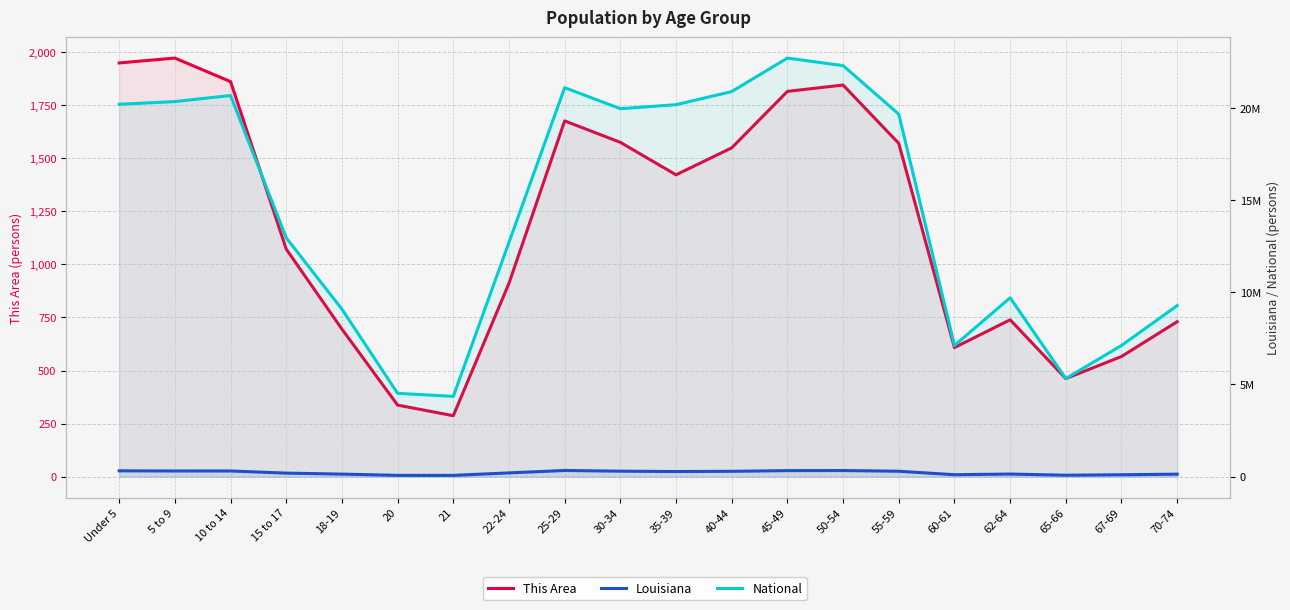

The National series shows 7115361 at 67-69. True or false?

True